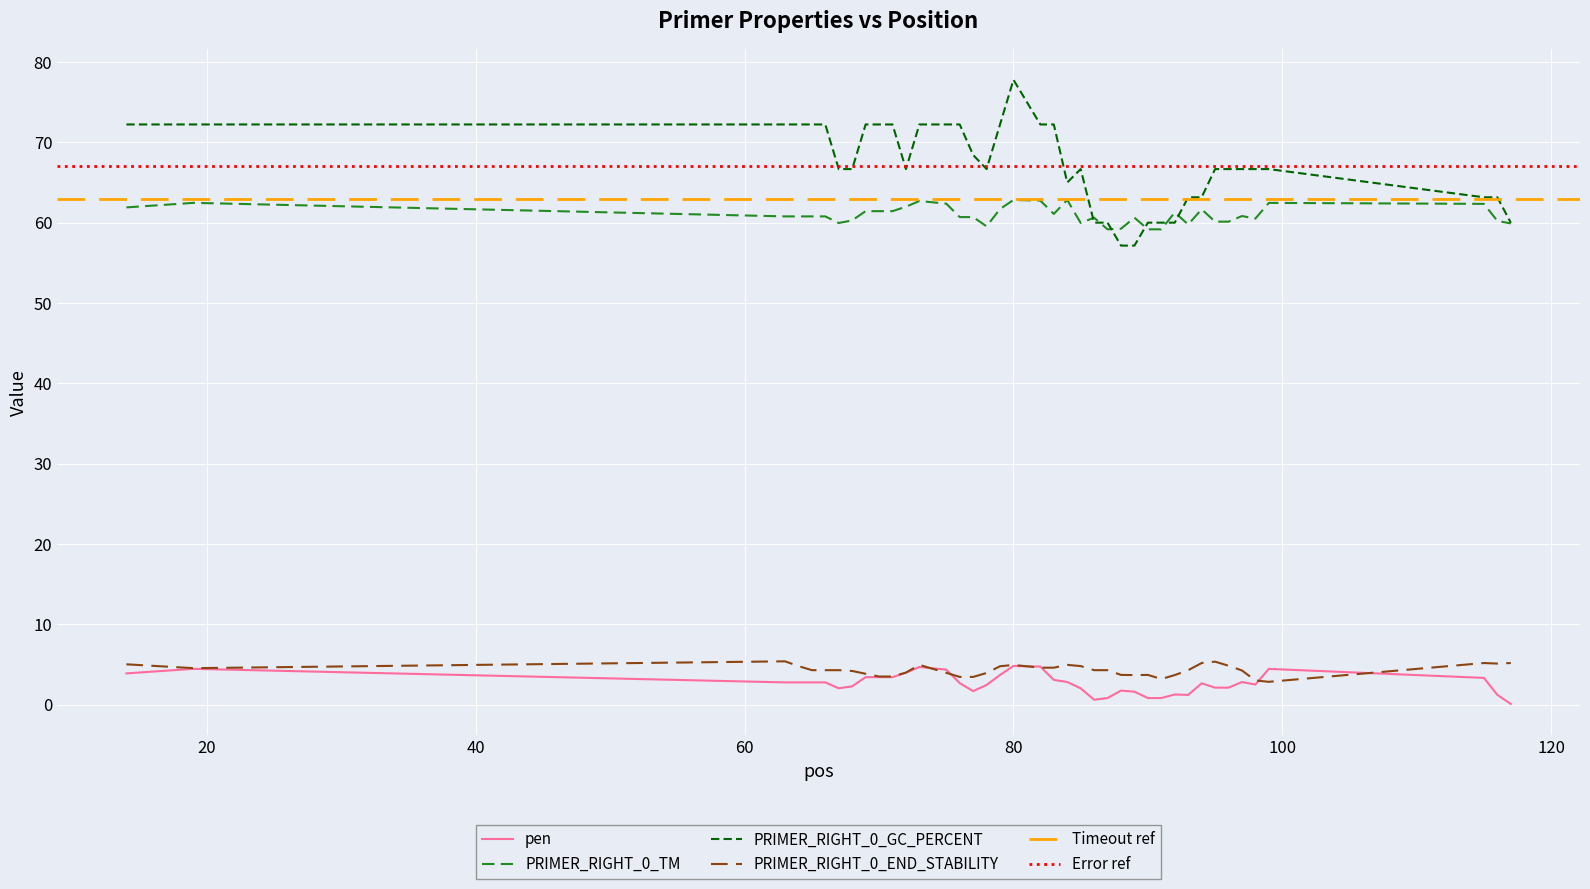

Reading left to right, list all the values displayed in this chart.

pen: 3.9	4.5	2.8	2.8	2.8	2.8	2.0	2.3	3.4	3.4	3.4	4.0	4.7	4.4	2.7	1.7	2.5	3.7	4.8	4.7	3.1	2.8	2.0	0.6	0.8	1.8	1.6	0.8	0.8	1.3	1.2	2.7	2.1	2.1	2.8	2.5	4.5	3.3	1.2	0.1
PRIMER_RIGHT_0_TM: 61.9	62.5	60.8	60.8	60.8	60.8	60.0	60.3	61.4	61.4	61.4	62.0	62.7	62.4	60.7	60.7	59.5	61.7	62.8	62.7	61.1	62.8	60.0	60.6	59.2	59.2	60.6	59.2	59.2	61.3	59.8	61.7	60.1	60.1	60.8	60.5	62.5	62.3	60.2	59.9
PRIMER_RIGHT_0_GC_PERCENT: 72.2	72.2	72.2	72.2	72.2	72.2	66.7	66.7	72.2	72.2	72.2	66.7	72.2	72.2	72.2	68.4	66.7	72.2	77.8	72.2	72.2	65.0	66.7	60.0	60.0	57.1	57.1	60.0	60.0	60.0	63.2	63.2	66.7	66.7	66.7	66.7	66.7	63.2	63.2	60.0
PRIMER_RIGHT_0_END_STABILITY: 5.0	4.5	5.4	4.8	4.3	4.3	4.3	4.2	3.9	3.5	3.5	4.0	5.0	4.0	3.5	3.5	4.0	4.8	5.0	4.6	4.6	5.0	4.8	4.3	4.3	3.7	3.7	3.7	3.2	3.7	4.3	5.2	5.4	4.8	4.3	3.0	2.9	5.2	5.1	5.2